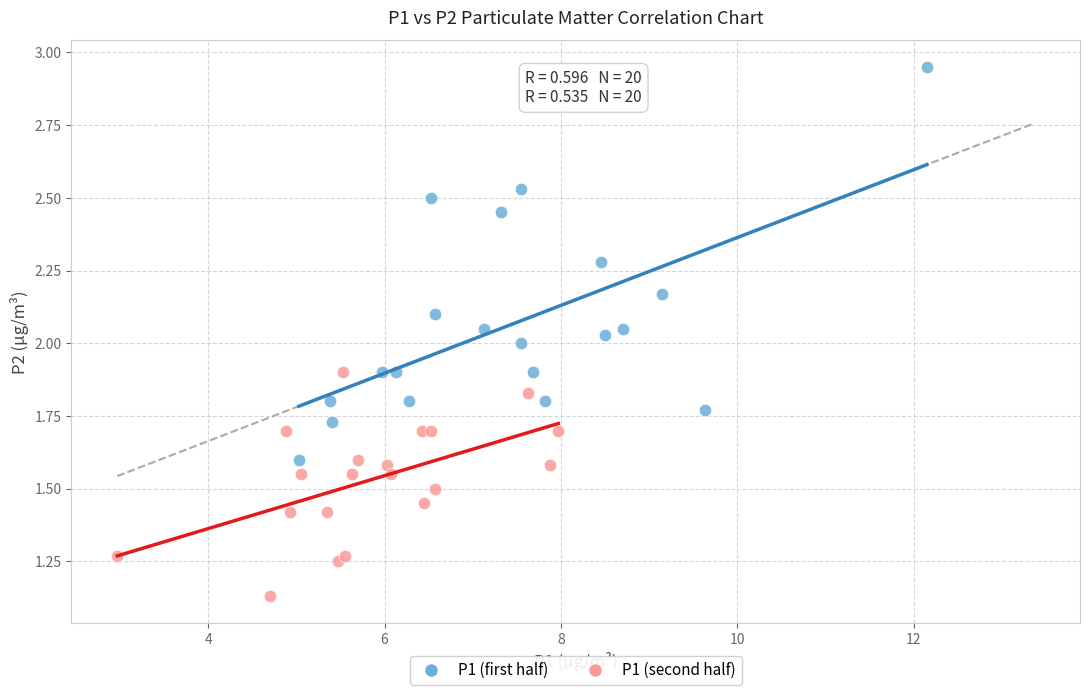

Which series has the widest spread of Y values?

P1 (first half)